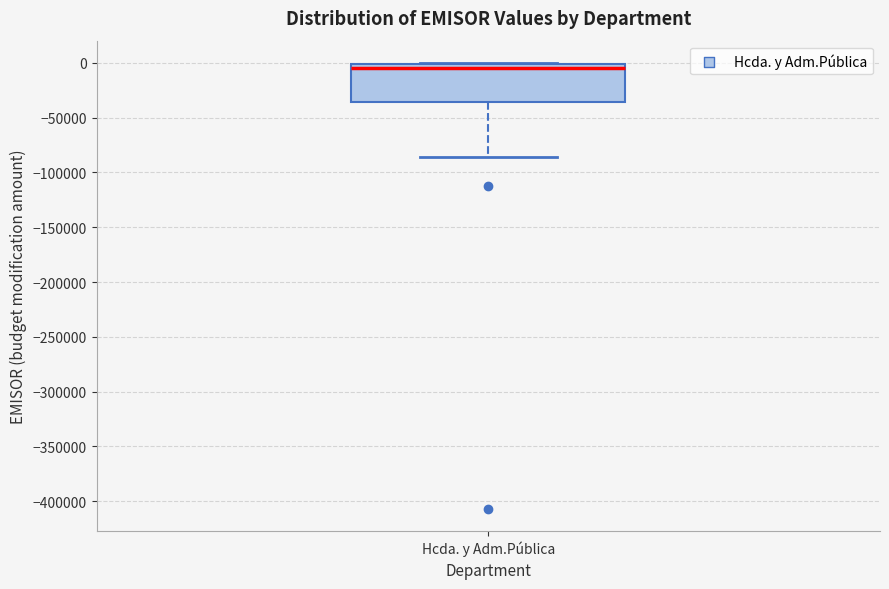

Read this box plot against the y-axis: the position of the median line, the range covered by the box, and the ends of both whiskers. The values are not printed on the chart, so give them approximately, as read against the axis.

median -5000, box -35000 to 0, whiskers -85000 to 0